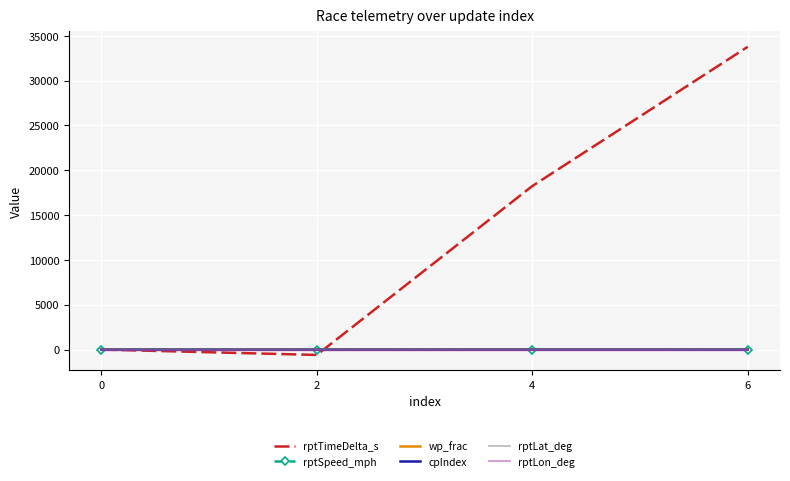

Which series has the widest spread of values?

rptTimeDelta_s